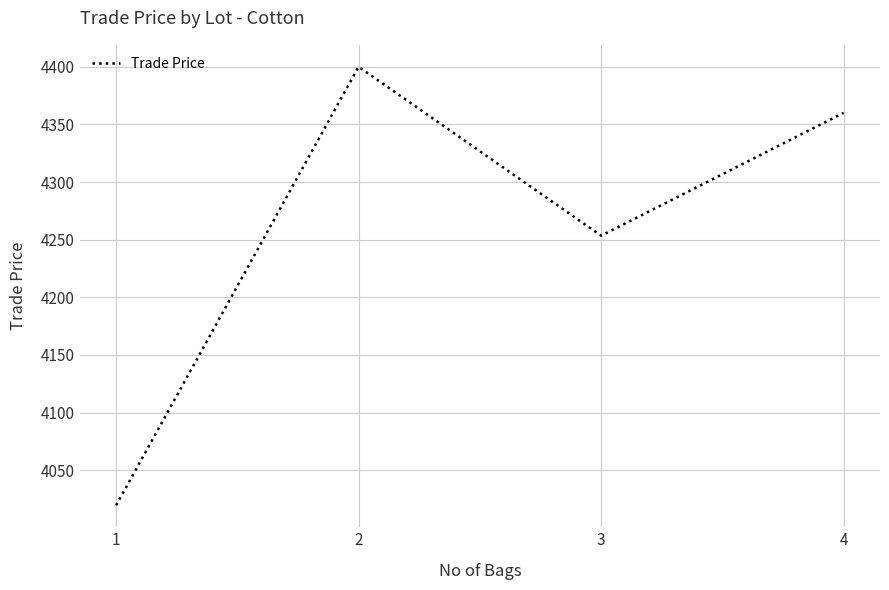

Between 2 and 4, which is larger?

2